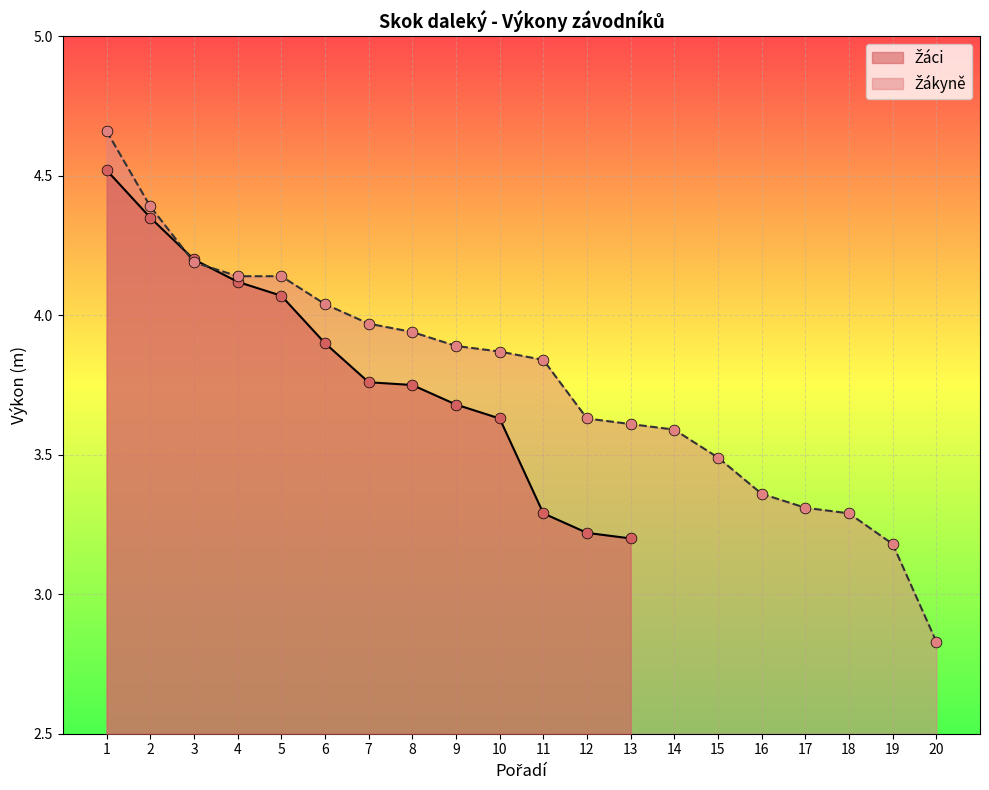

Approximately how many times larger is the value at 10 compared to 1?

0.8